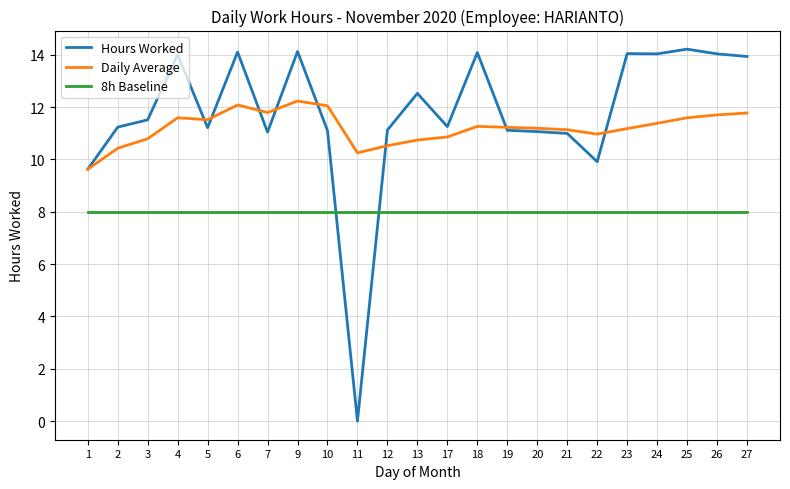

The value of 8h Baseline at 18 is 13.1. True or false?

False